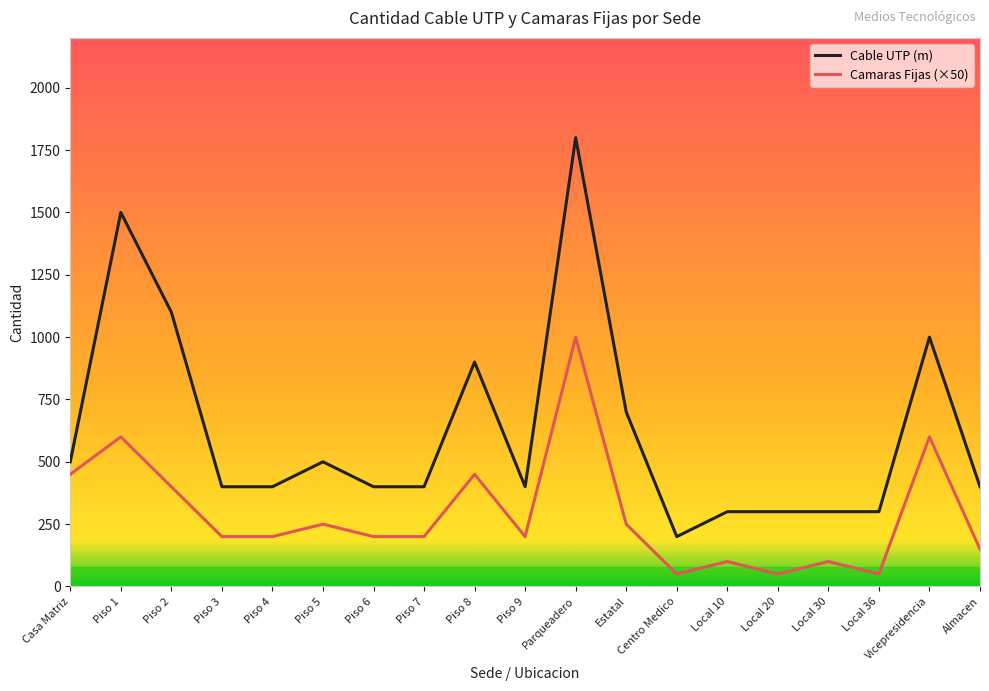

How many values in the Camaras Fijas (×50) series are below 200?

6